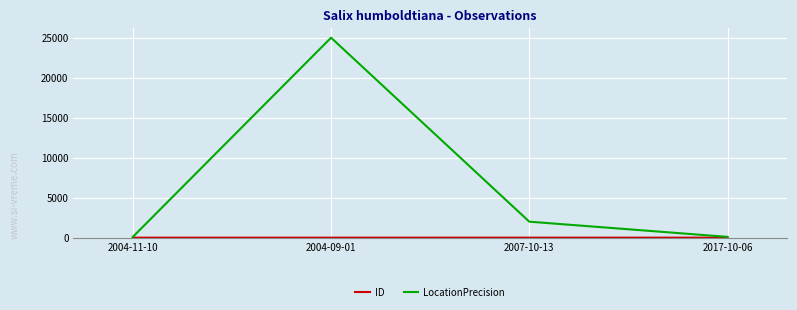

Where is the first local maximum for LocationPrecision?

2004-09-01